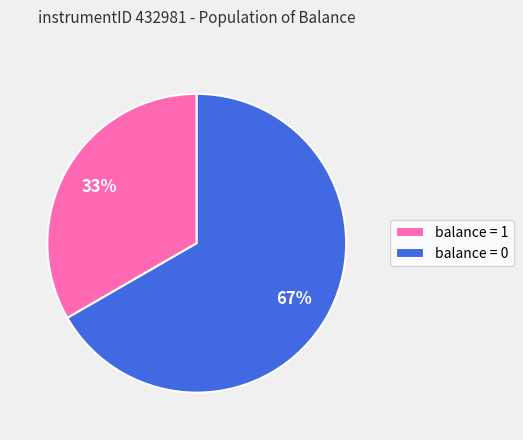

To the nearest percent, what is the average slice percentage?

50%